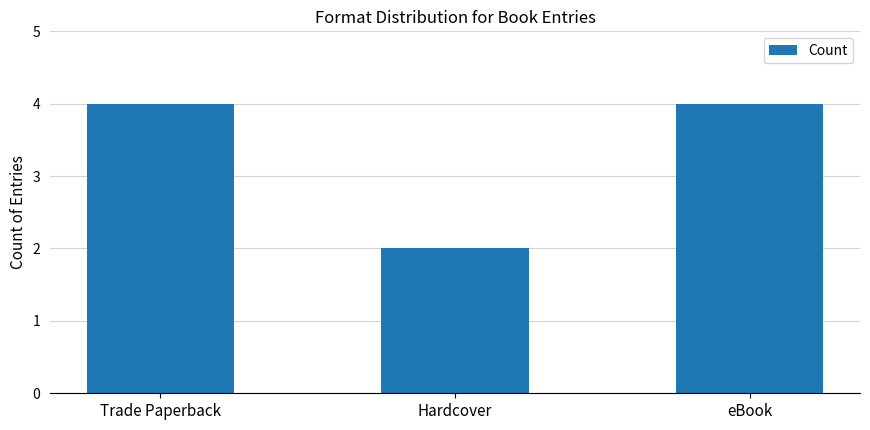

Is it true that the value at Trade Paperback is 4?

True